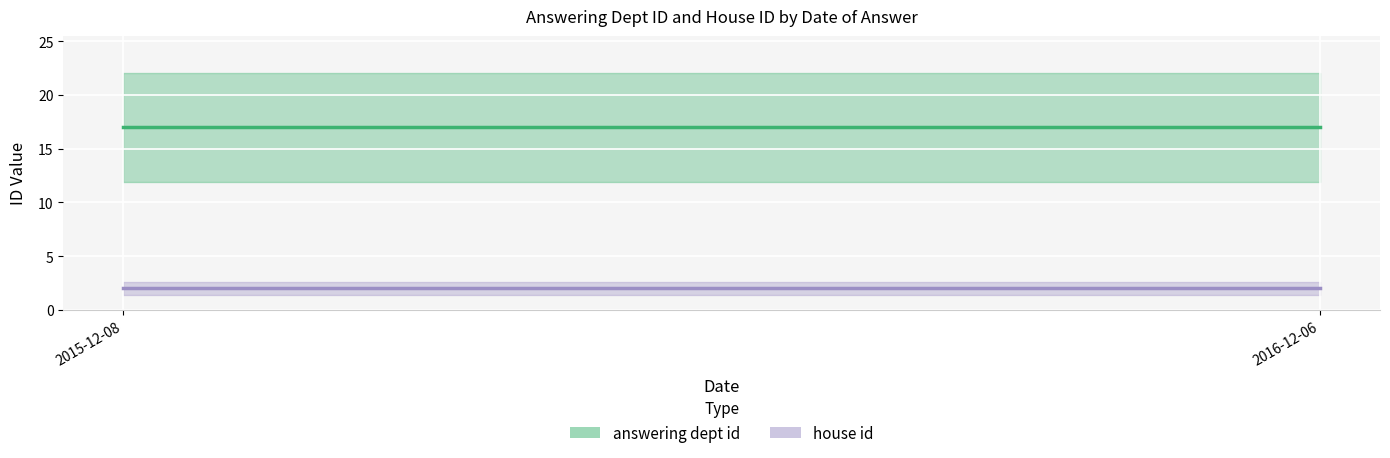

At 2015-12-08, list the series in order from largest to smallest.

answering dept id, house id